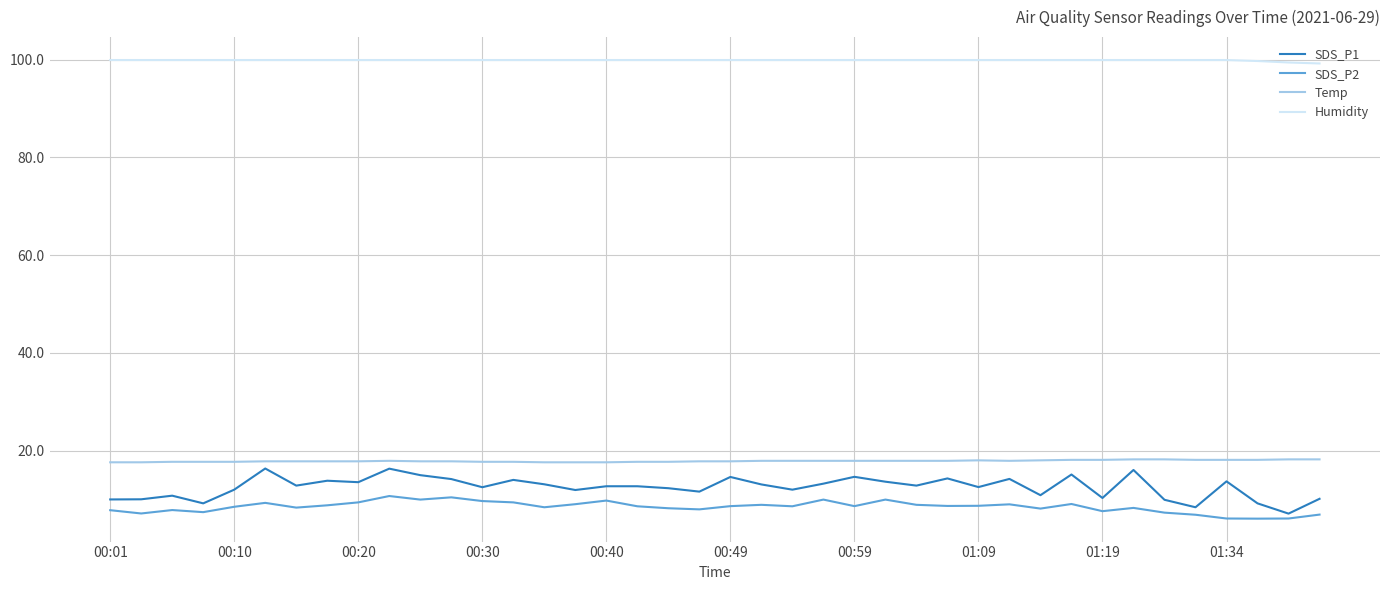

What is the minimum value for SDS_P2?

6.1